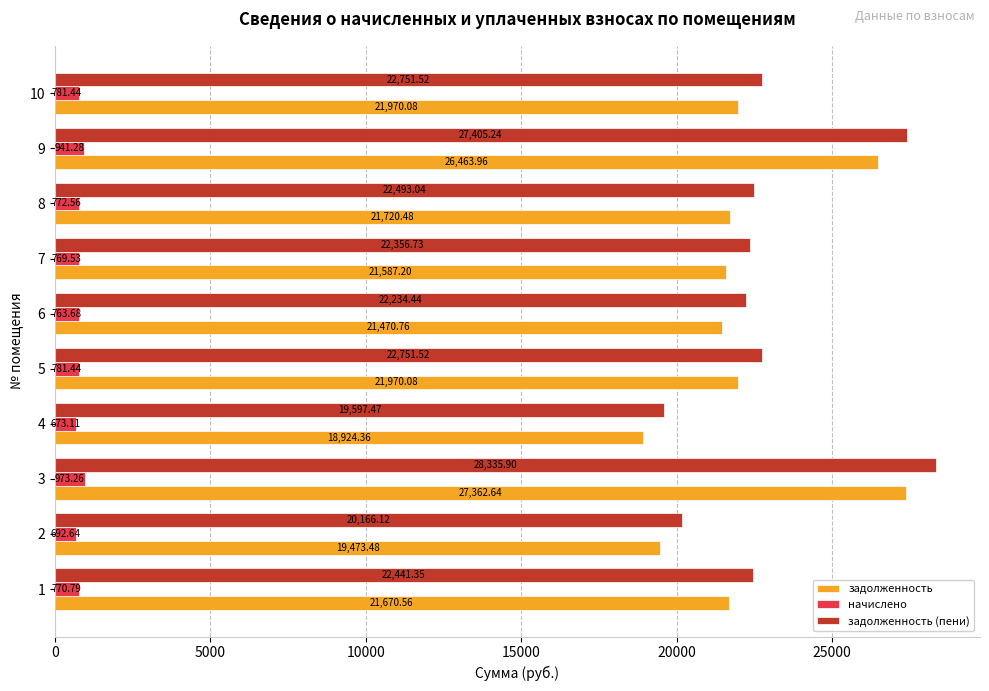

Rank the series at 5 from highest to lowest value.

задолженность (пени), задолженность, начислено